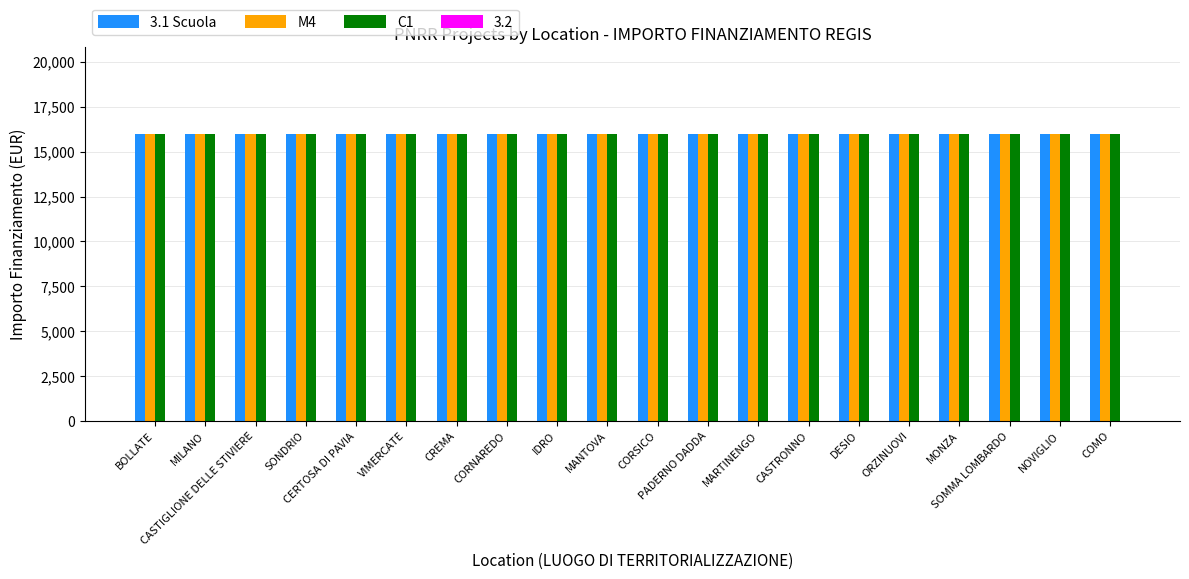

What is the maximum value shown in the chart?

16000.0